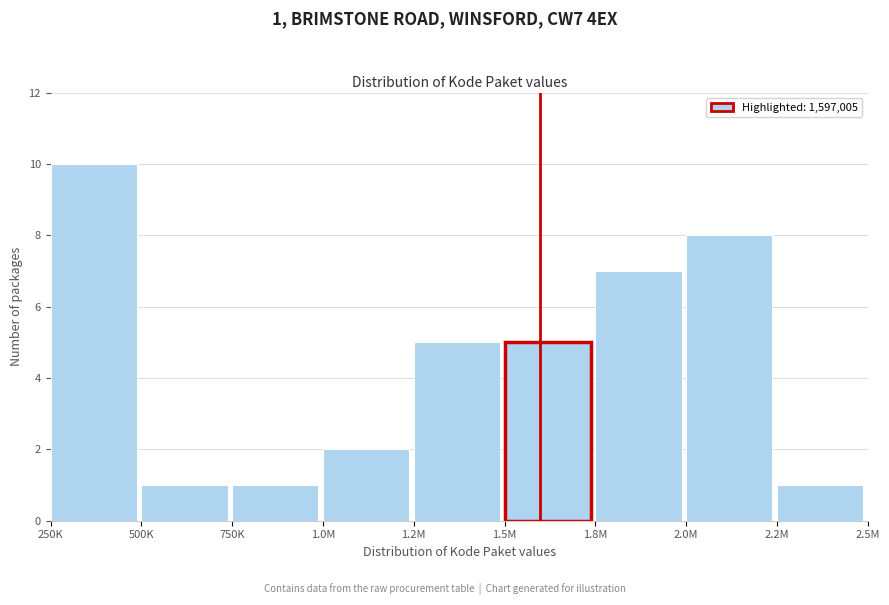

Reading left to right, extract all data points from this chart.

250K=10	500K=1	750K=1	1.0M=2	1.2M=5	1.5M=5	1.8M=7	2.0M=8	2.2M=1